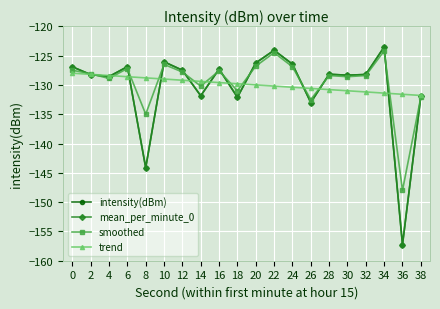

Reading left to right, what are all the values shown in this chart?

intensity(dBm): 0=-126.9	2=-128.2	4=-128.6	6=-126.9	8=-144.1	10=-126.1	12=-127.5	14=-131.9	16=-127.3	18=-132.1	20=-126.3	22=-124.1	24=-126.5	26=-133.0	28=-128.2	30=-128.3	32=-128.2	34=-123.5	36=-157.2	38=-131.9
mean_per_minute_0: 0=-126.9	2=-128.2	4=-128.6	6=-126.9	8=-144.1	10=-126.1	12=-127.5	14=-131.9	16=-127.3	18=-132.1	20=-126.3	22=-124.1	24=-126.5	26=-133.0	28=-128.2	30=-128.3	32=-128.2	34=-123.5	36=-157.2	38=-131.9
smoothed: 0=-127.5	2=-128.1	4=-128.9	6=-127.2	8=-135.0	10=-126.5	12=-127.8	14=-130.2	16=-127.6	18=-131.0	20=-126.8	22=-124.5	24=-126.9	26=-132.5	28=-128.4	30=-128.6	32=-128.4	34=-124.2	36=-148.0	38=-132.1
trend: 0=-128.0	2=-128.2	4=-128.4	6=-128.6	8=-128.8	10=-129.0	12=-129.2	14=-129.4	16=-129.6	18=-129.8	20=-130.0	22=-130.2	24=-130.4	26=-130.6	28=-130.8	30=-131.0	32=-131.2	34=-131.4	36=-131.6	38=-131.8